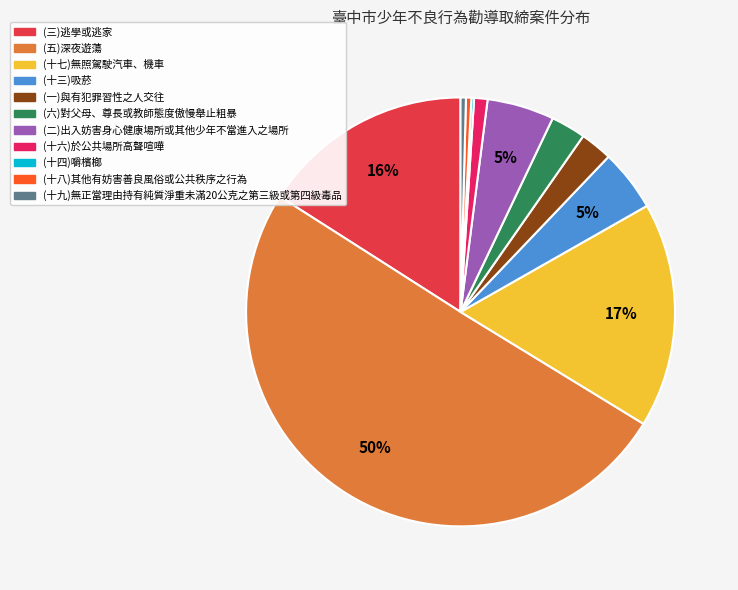

Rank the categories by value from lowest to highest.

(十四)嚼檳榔, (十八)其他有妨害善良風俗或公共秩序之行為, (十九)無正當理由持有純質淨重未滿20公克之第三級或第四級毒品, (十六)於公共場所高聲喧嘩, (一)與有犯罪習性之人交往, (六)對父母、尊長或教師態度傲慢舉止粗暴, (十三)吸菸, (二)出入妨害身心健康場所或其他少年不當進入之場所, (三)逃學或逃家, (十七)無照駕駛汽車、機車, (五)深夜遊蕩